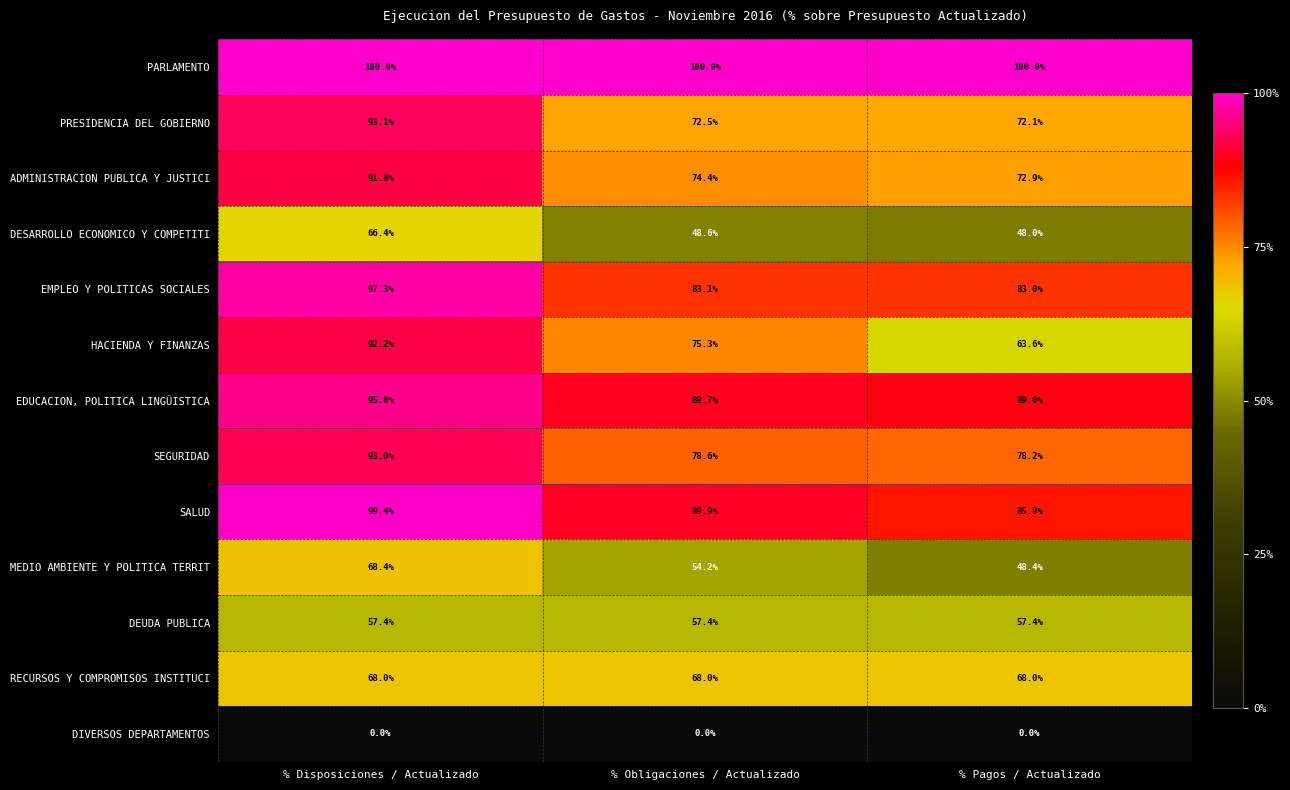

Is the value of EDUCACION, POLITICA LINGÜISTICA at % Disposiciones / Actualizado greater than the value of HACIENDA Y FINANZAS at % Disposiciones / Actualizado?

Yes